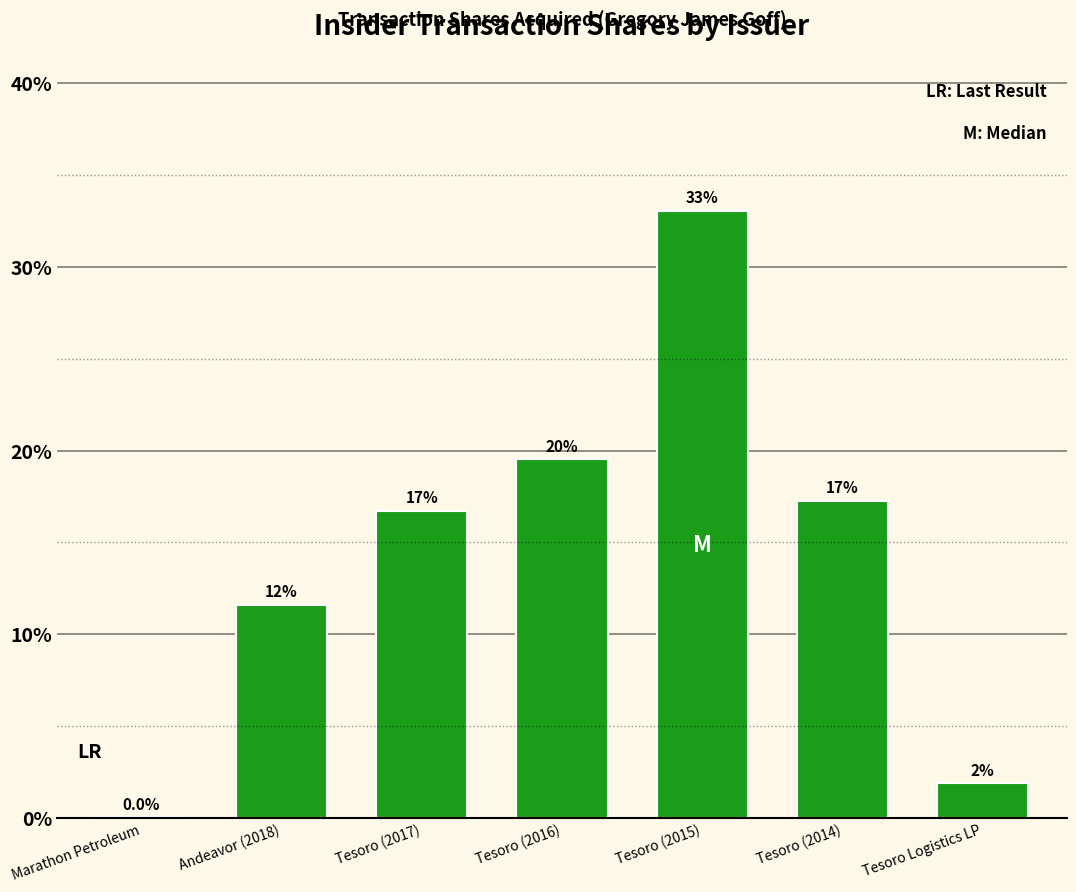

Count the number of data series in this chart.

1